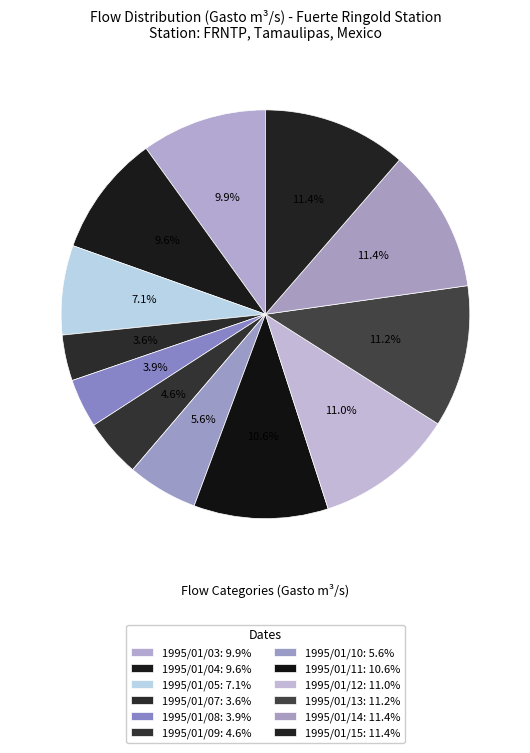

How many slices are in this pie chart?

12